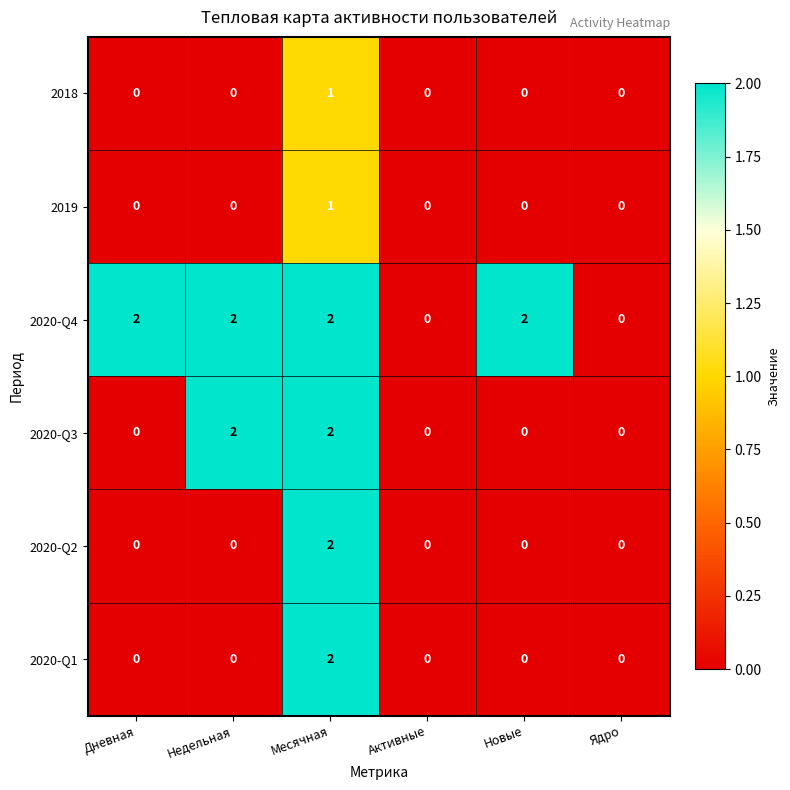

Count the 2020-Q4 values in the range 0 to 2.

6